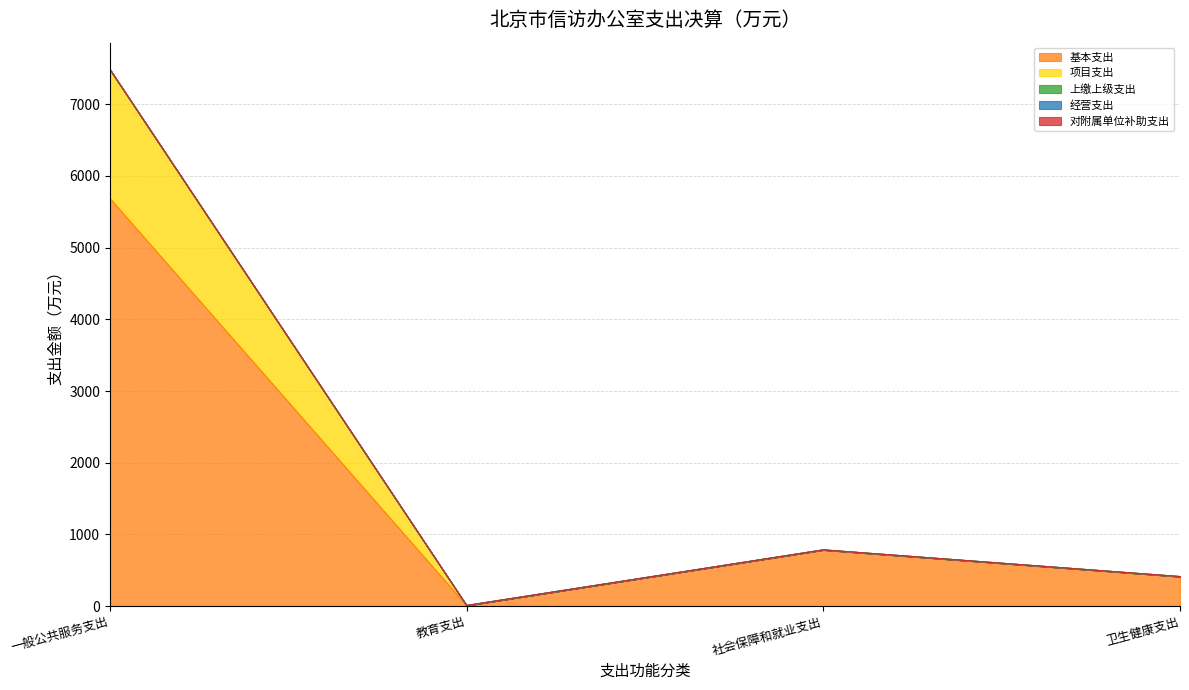

True or false: 项目支出 and 经营支出 intersect in this chart.

False